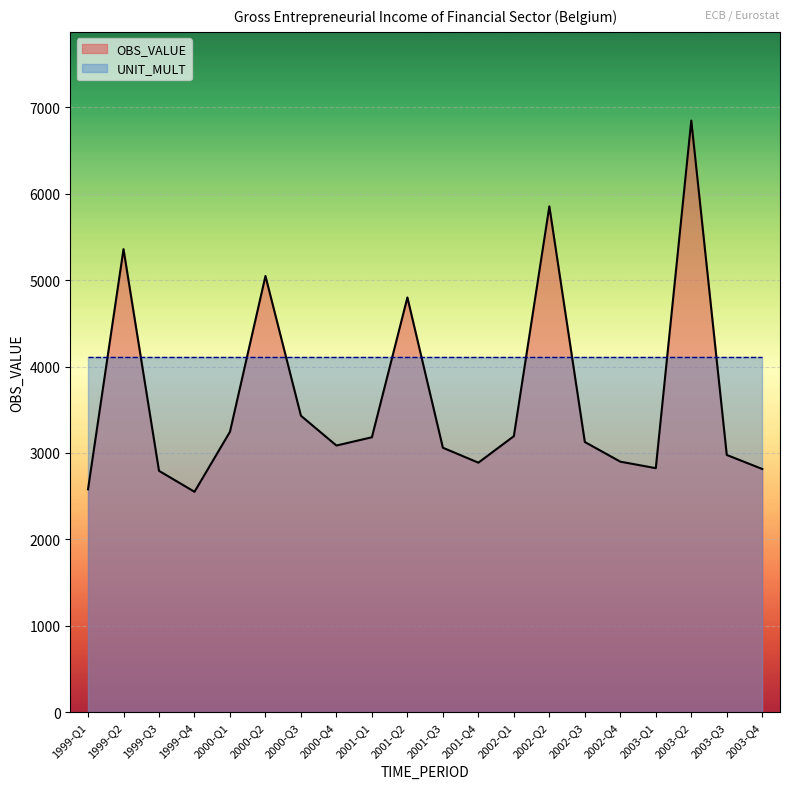

True or false: the data shows 5466.8 at 2001-Q1.

False